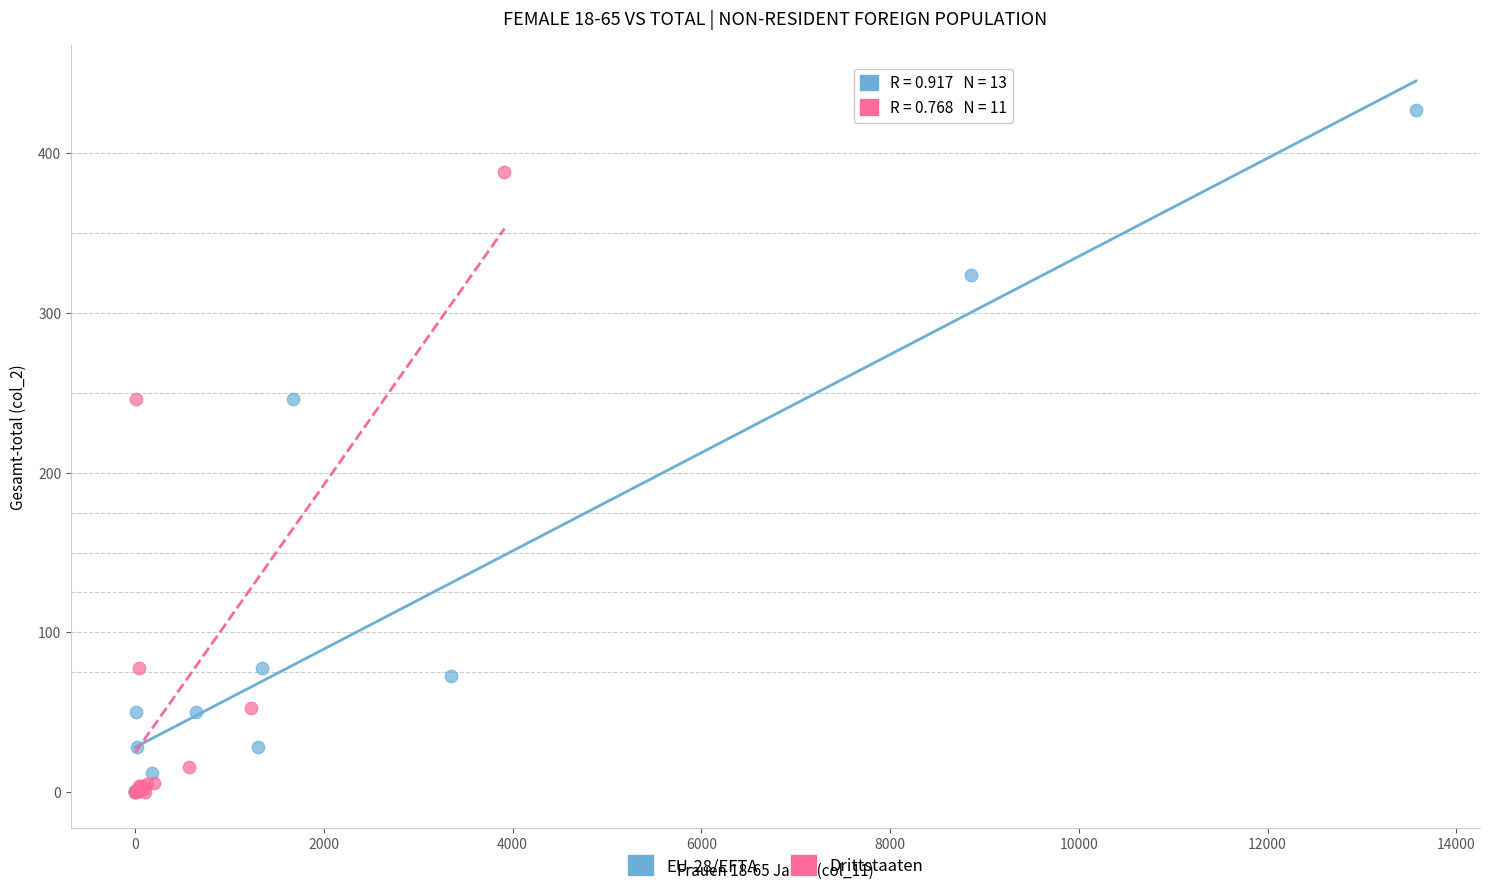

Which series has the largest Y range (max minus min)?

EU-28/EFTA